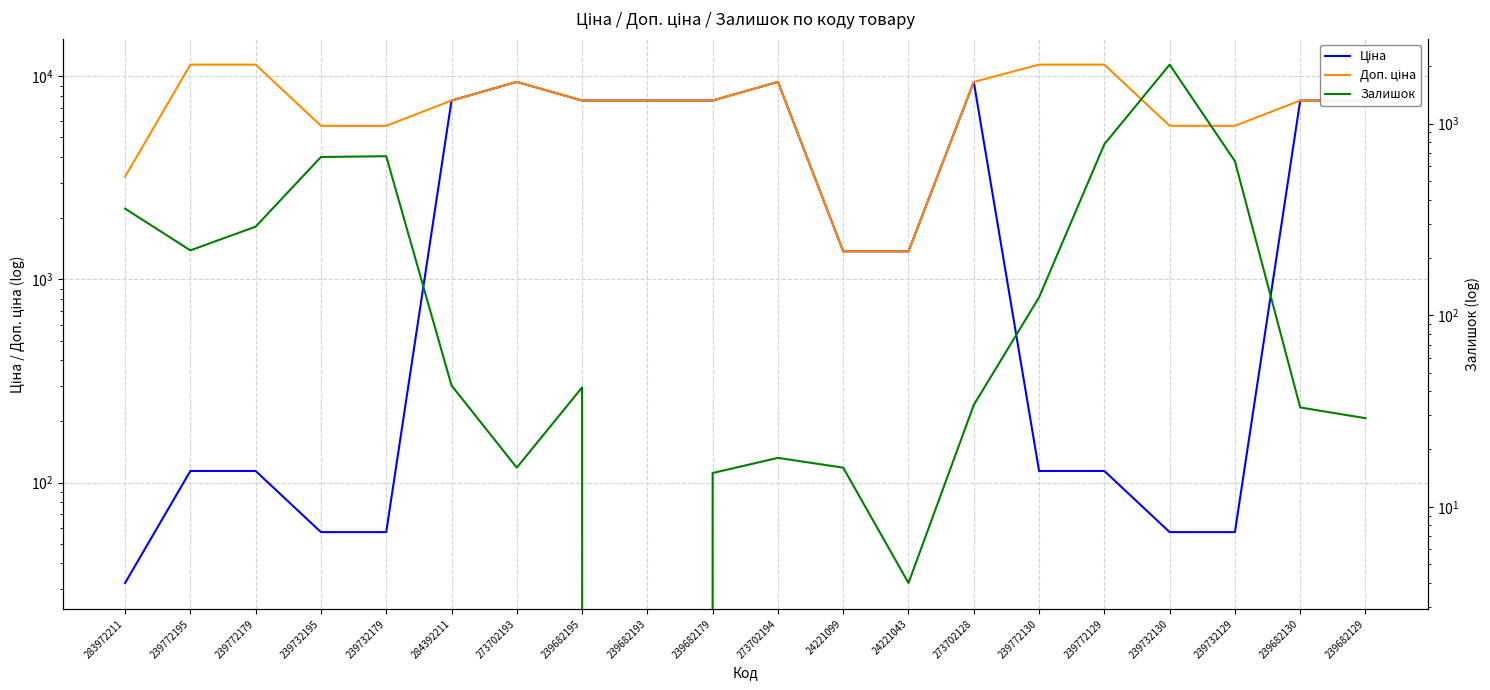

Where is Залишок nearest to the value 1016?

239772129